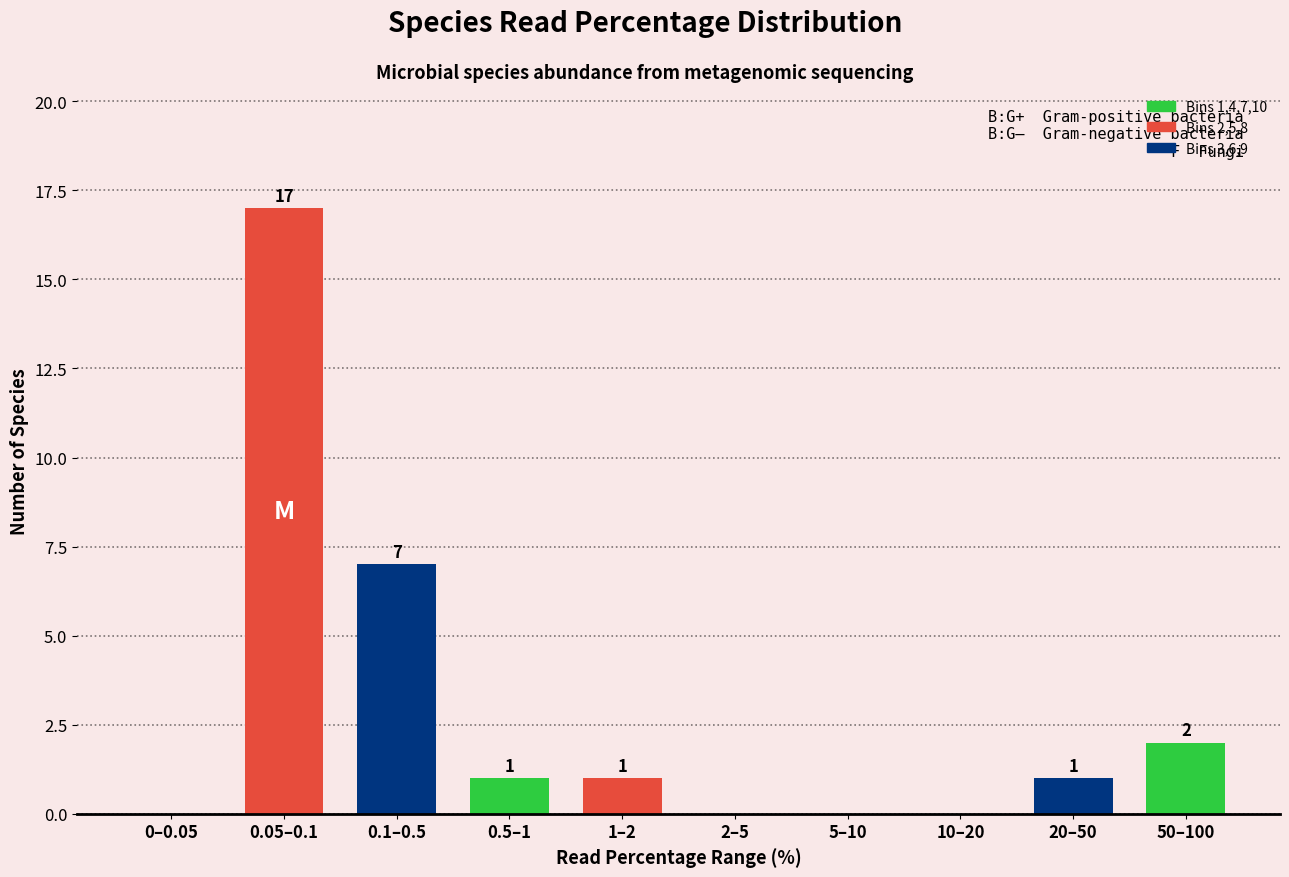

Reading left to right, what are all the values shown in this chart?

0–0.05=0	0.05–0.1=17	0.1–0.5=7	0.5–1=1	1–2=1	2–5=0	5–10=0	10–20=0	20–50=1	50–100=2